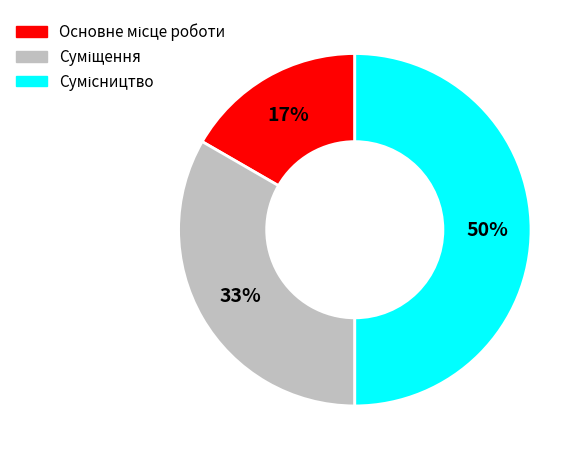

To the nearest percent, what is the difference between the largest and smallest slice percentages?

33%